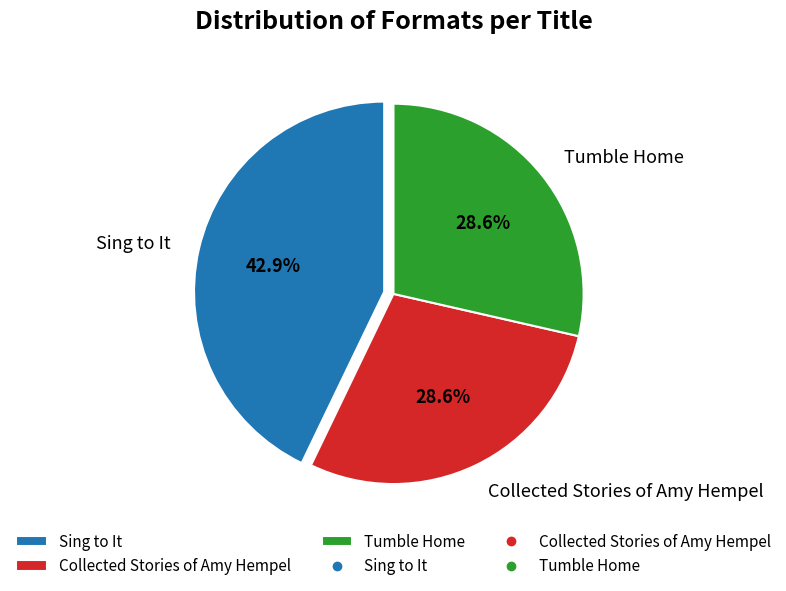

Between Sing to It and Tumble Home, which is larger?

Sing to It